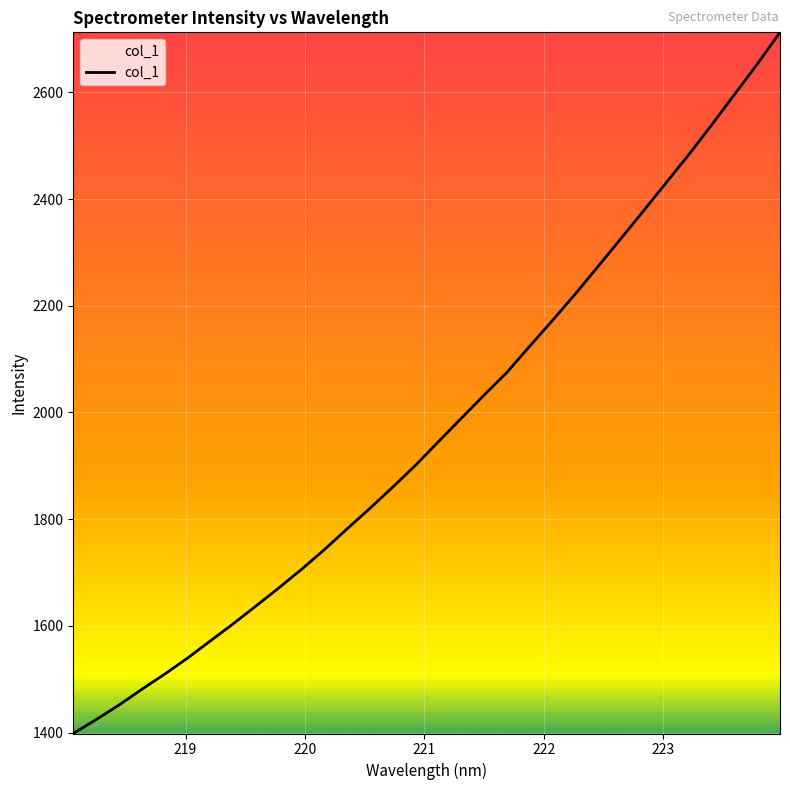

What is the maximum value shown in the chart?

2712.3